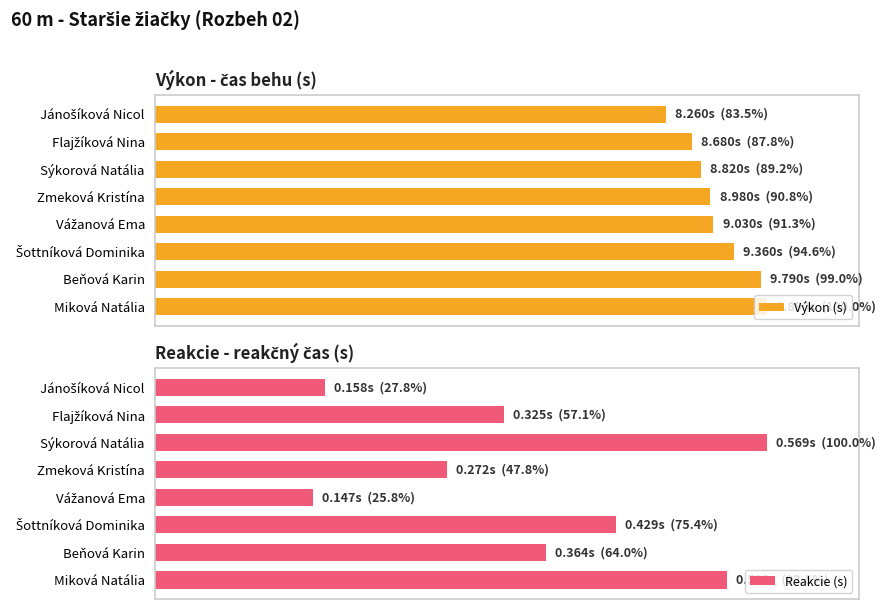

Reading right to left, list all the values displayed in this chart.

Výkon (s): 100.0	99.0	94.6	91.3	90.8	89.2	87.8	83.5
Reakcie (s): 93.5	64.0	75.4	25.8	47.8	100.0	57.1	27.8